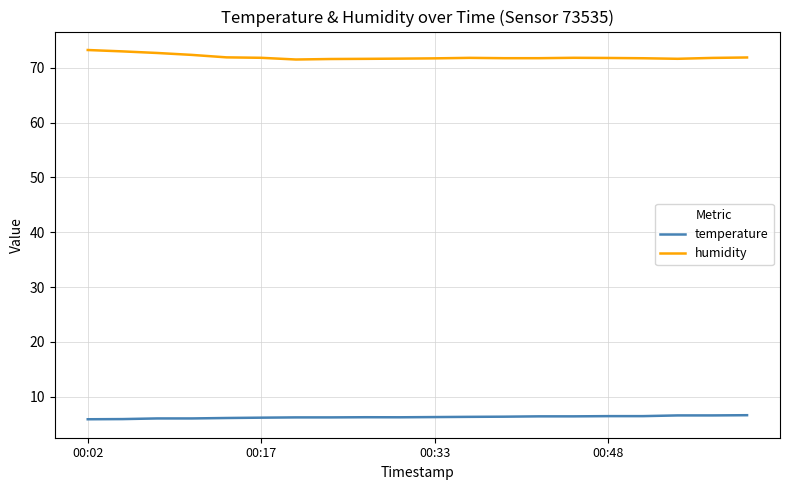

True or false: temperature and humidity cross at least once.

False